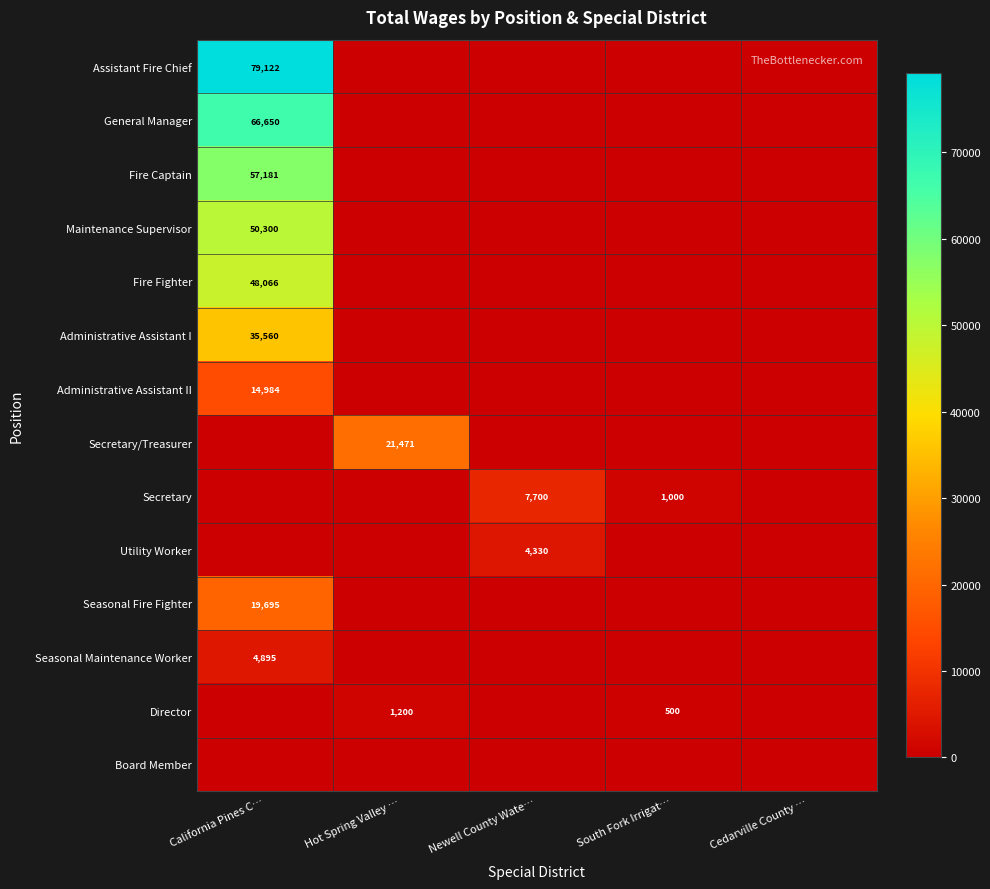

The value of Fire Fighter at California Pines C… is 80546. True or false?

False